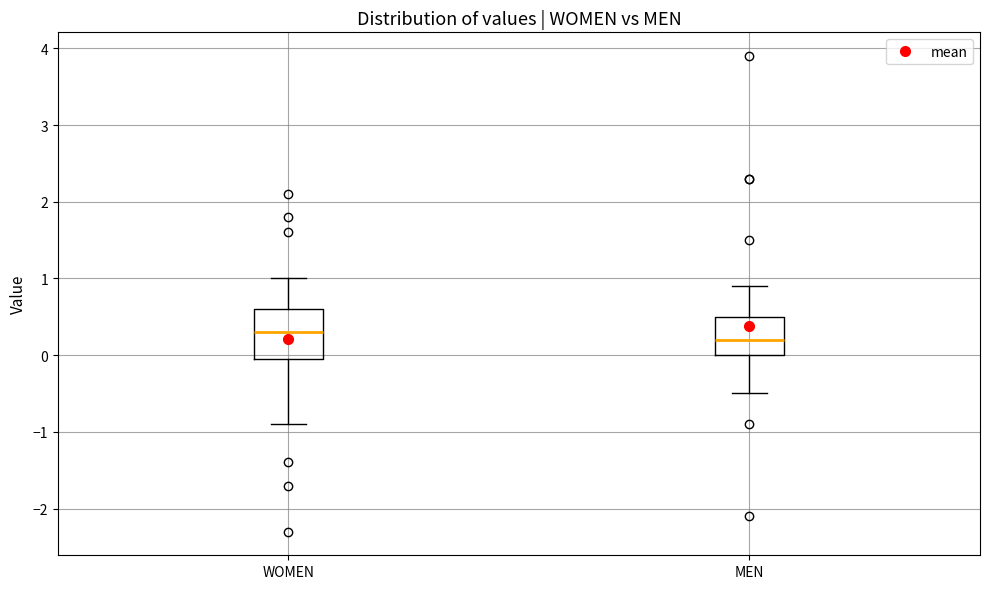

Which box is the tallest, from its lower edge to its upper edge?

WOMEN